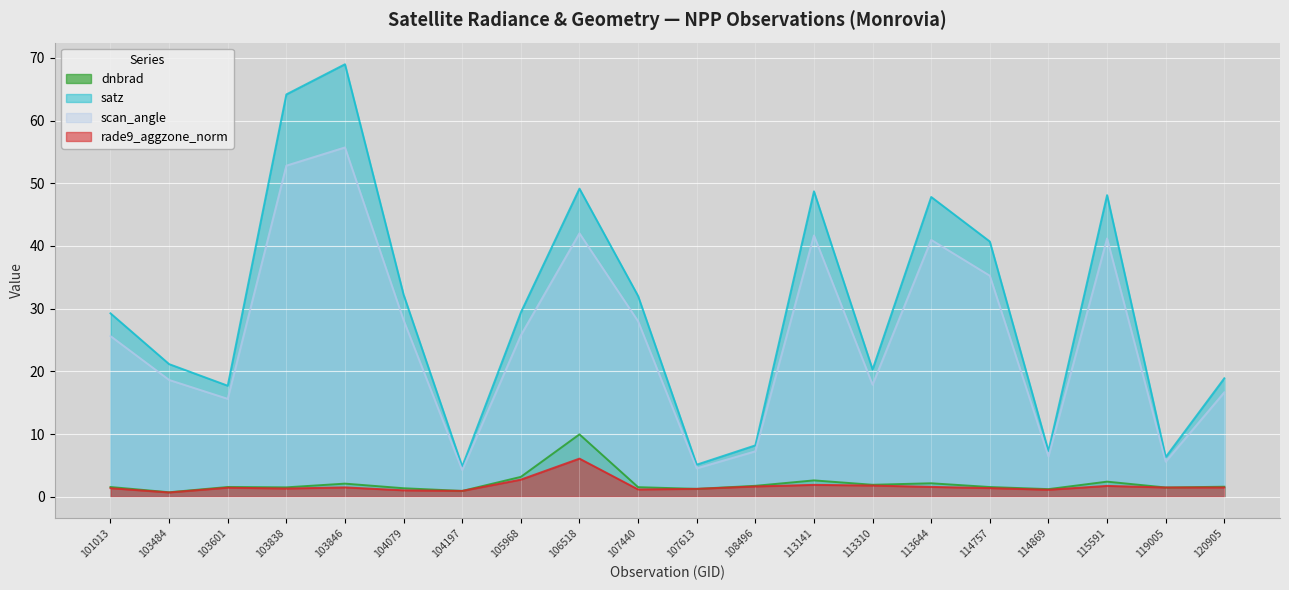

Which series has the largest total across all categories?

satz